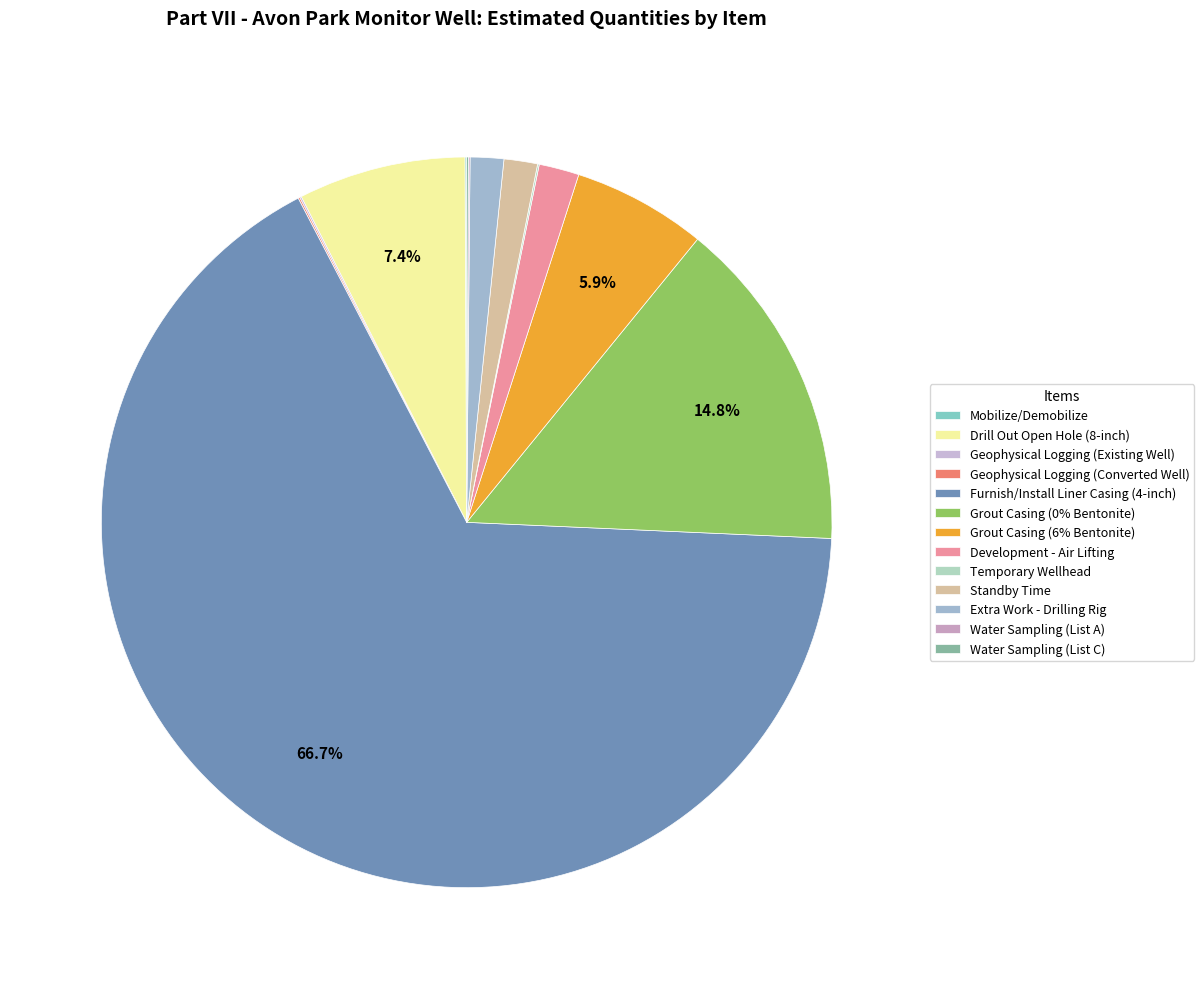

What is the ratio of the value at Grout Casing (6% Bentonite) to the value at Temporary Wellhead?

80.0